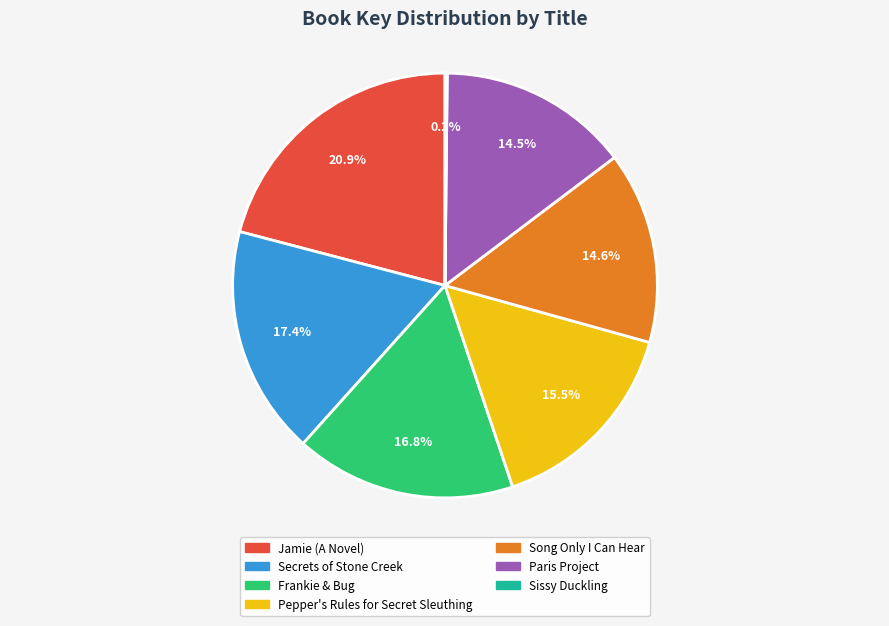

Does any single category account for the majority?

No